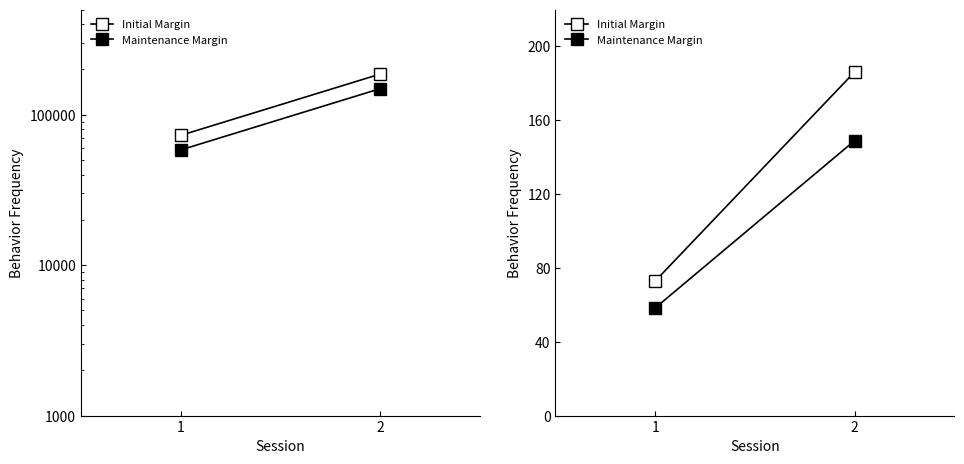

How many distinct data groups are displayed?

2